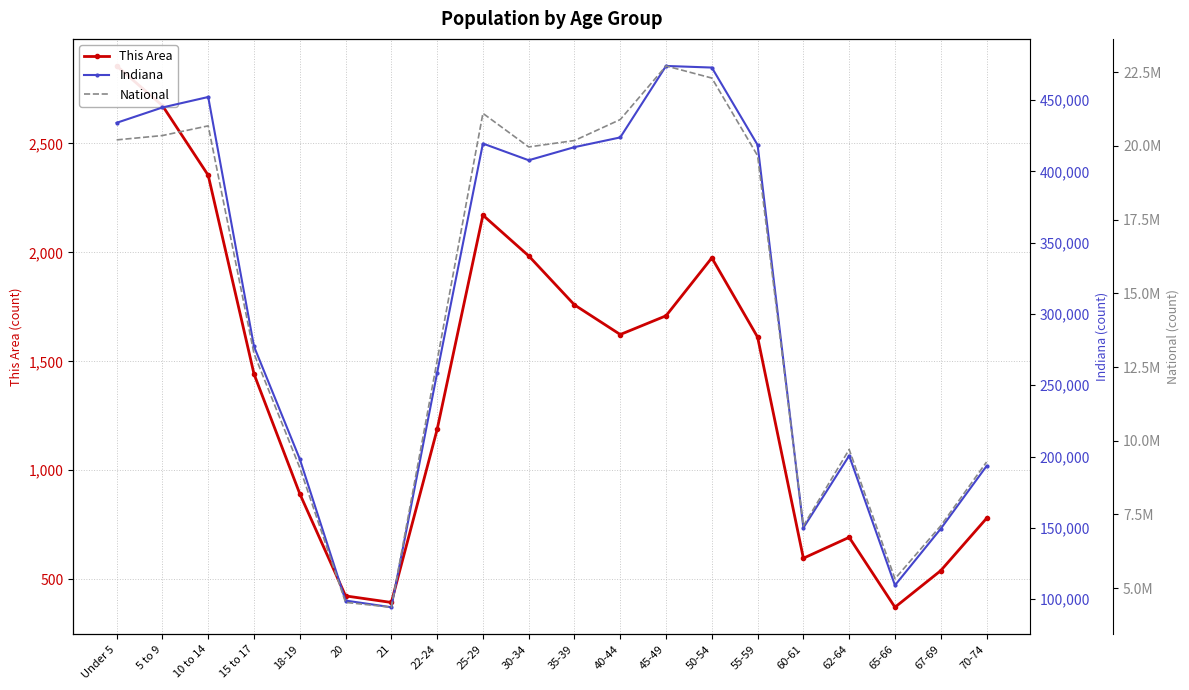

What is the difference between the National values at 70-74 and 15 to 17?

3676088